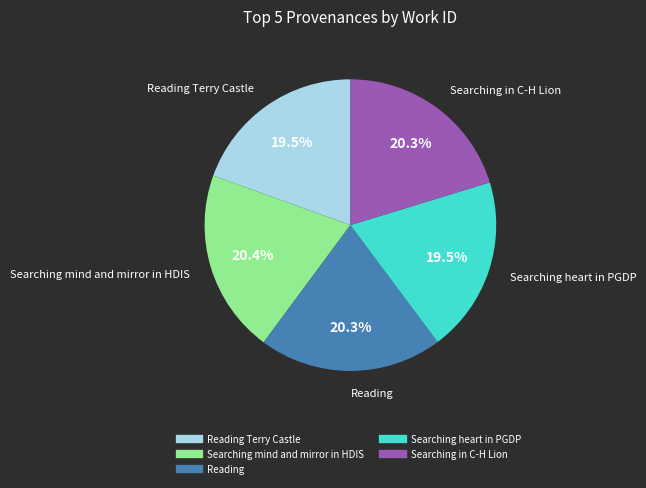

Is there any slice that represents more than half of the pie?

No